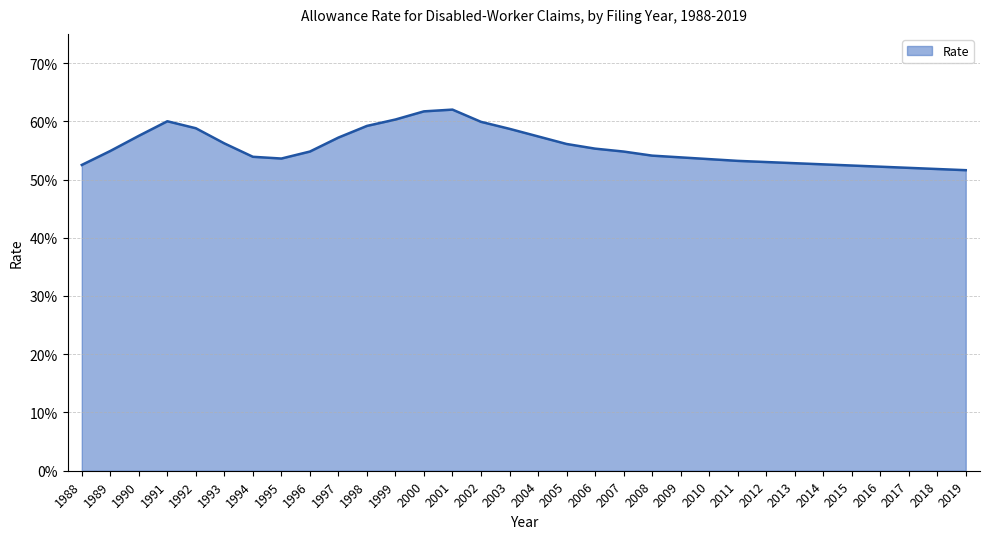

What is the approximate value at 1998?

0.6